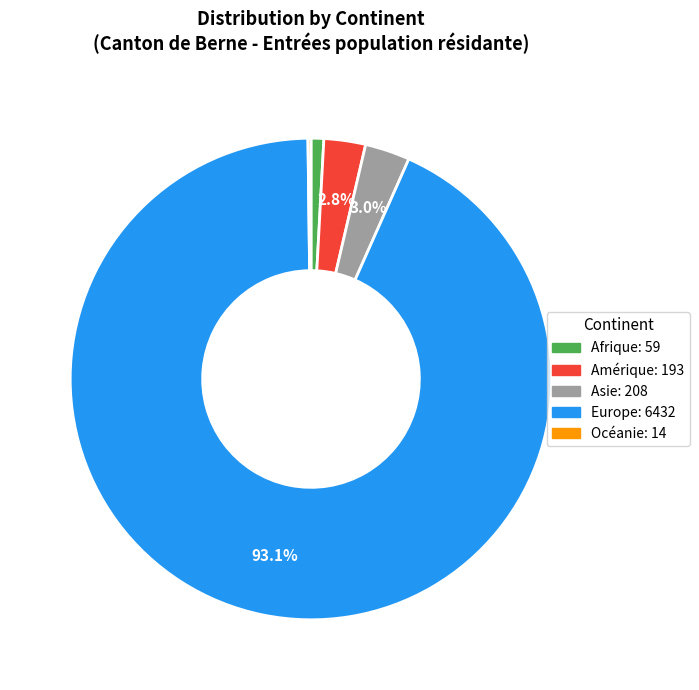

Which category has the biggest portion of the pie?

Europe